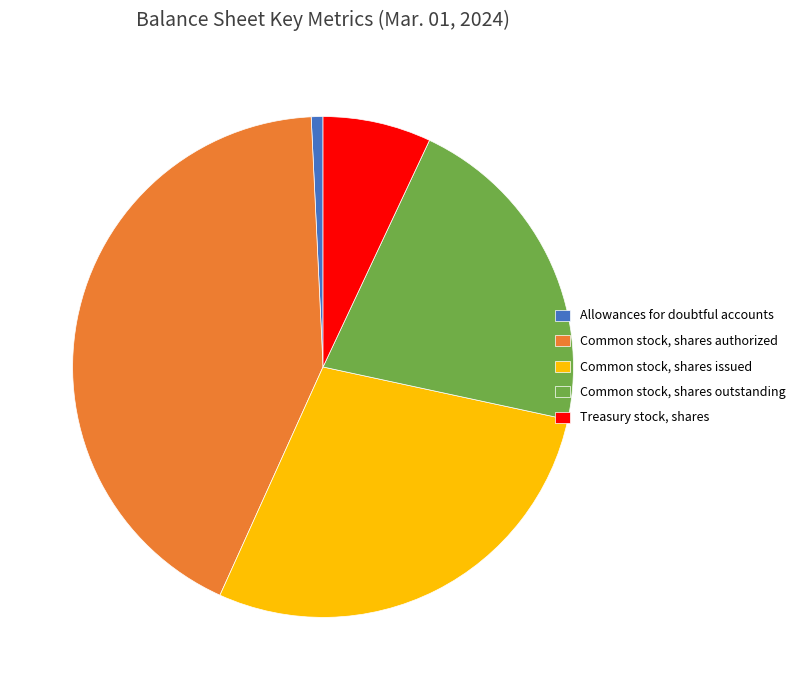

What is the ratio of the value at Common stock, shares outstanding to the value at Common stock, shares issued?

0.8